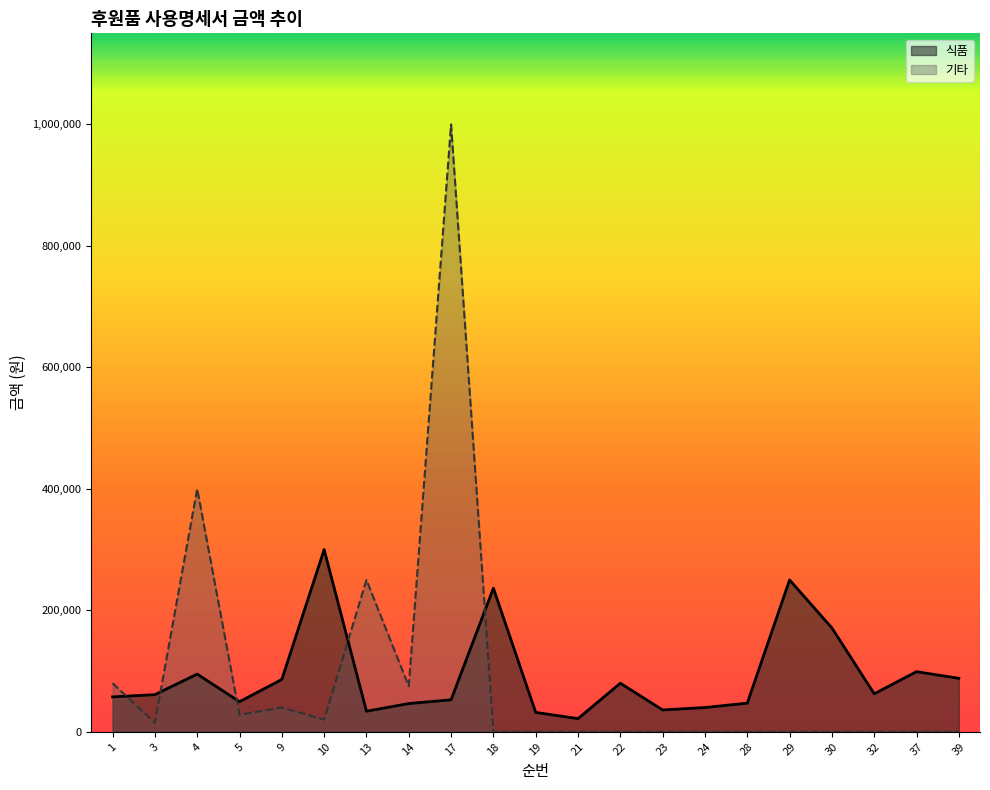

Is the value of 식품 at 14 greater than the value of 기타 at 19?

Yes